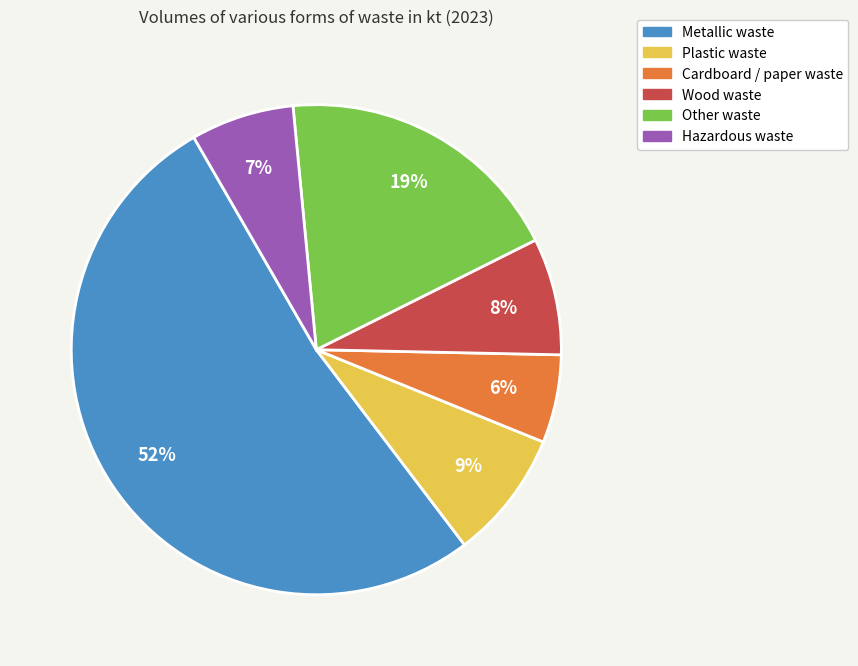

Which slice is the smallest?

Cardboard / paper waste